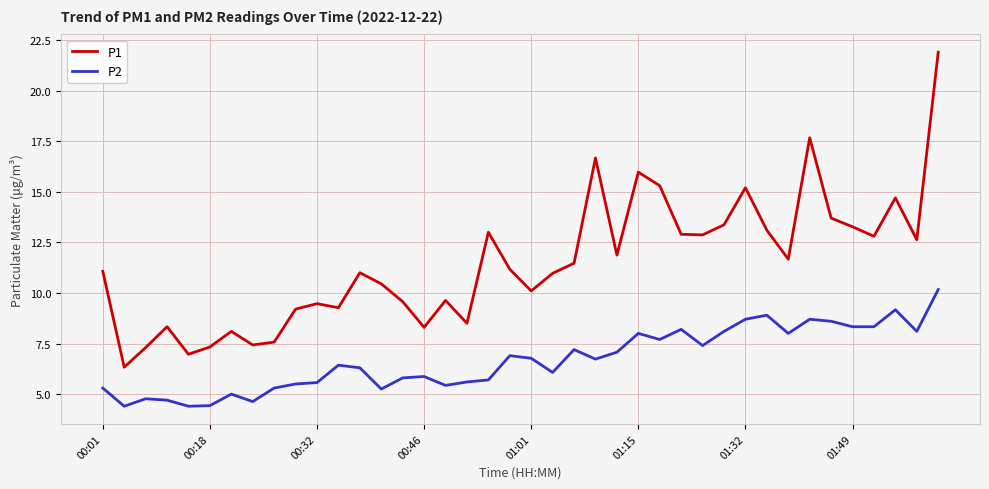

List the series in order of their peak value, lowest first.

P2, P1